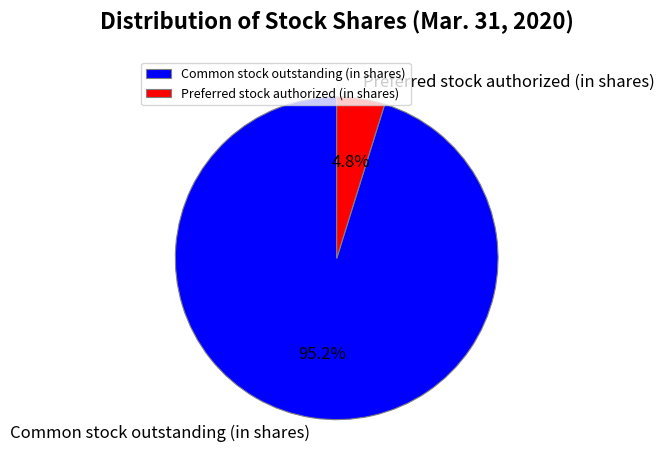

Does Preferred stock authorized (in shares) account for over 50% of the chart?

No